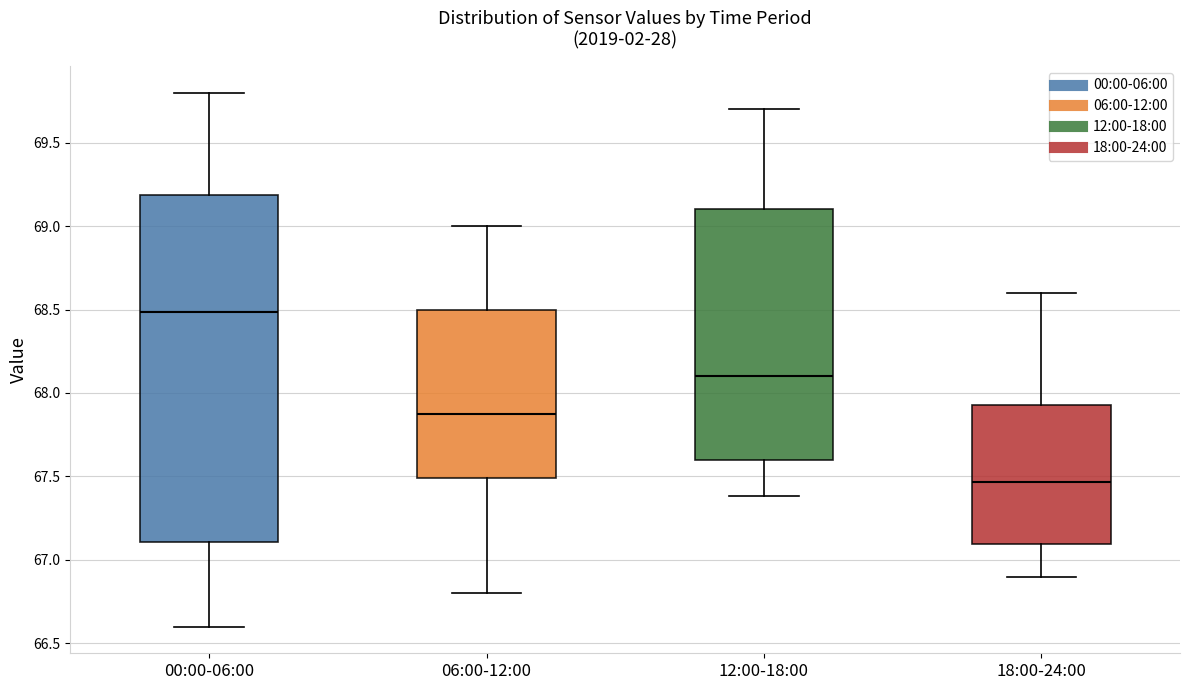

Reading left to right, transcribe this box plot: for each box, give where its median line is, the range the box spans, and where its two whiskers end, as read against the y-axis. The values are not printed on the chart, so give them approximately, as read against the axis.

00:00-06:00: median 68.50, box 67.10 to 69.20, whiskers 66.60 to 69.80
06:00-12:00: median 67.90, box 67.50 to 68.50, whiskers 66.80 to 69.00
12:00-18:00: median 68.10, box 67.60 to 69.10, whiskers 67.40 to 69.70
18:00-24:00: median 67.45, box 67.10 to 67.95, whiskers 66.90 to 68.60